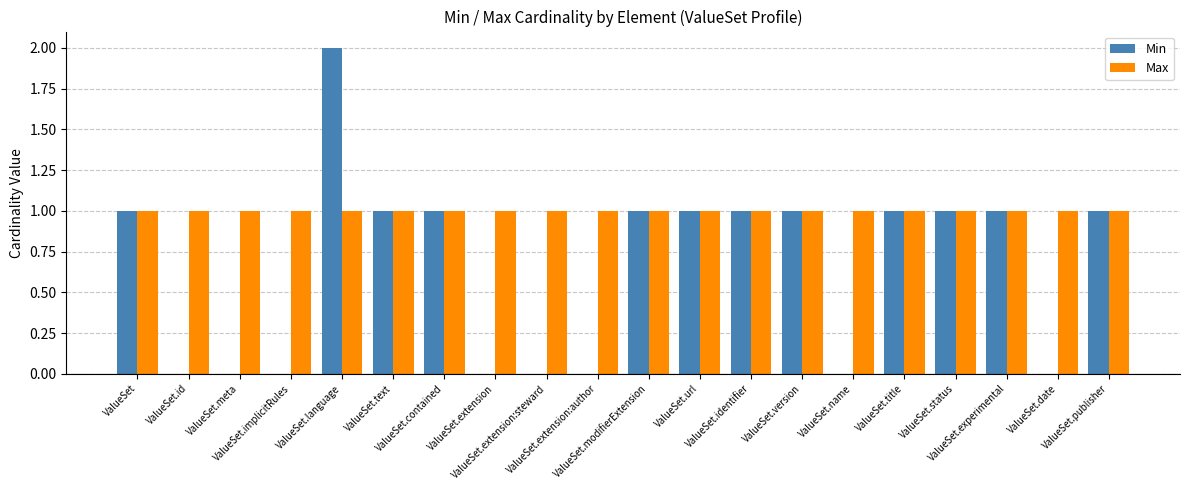

Which series has the largest total across all categories?

Max